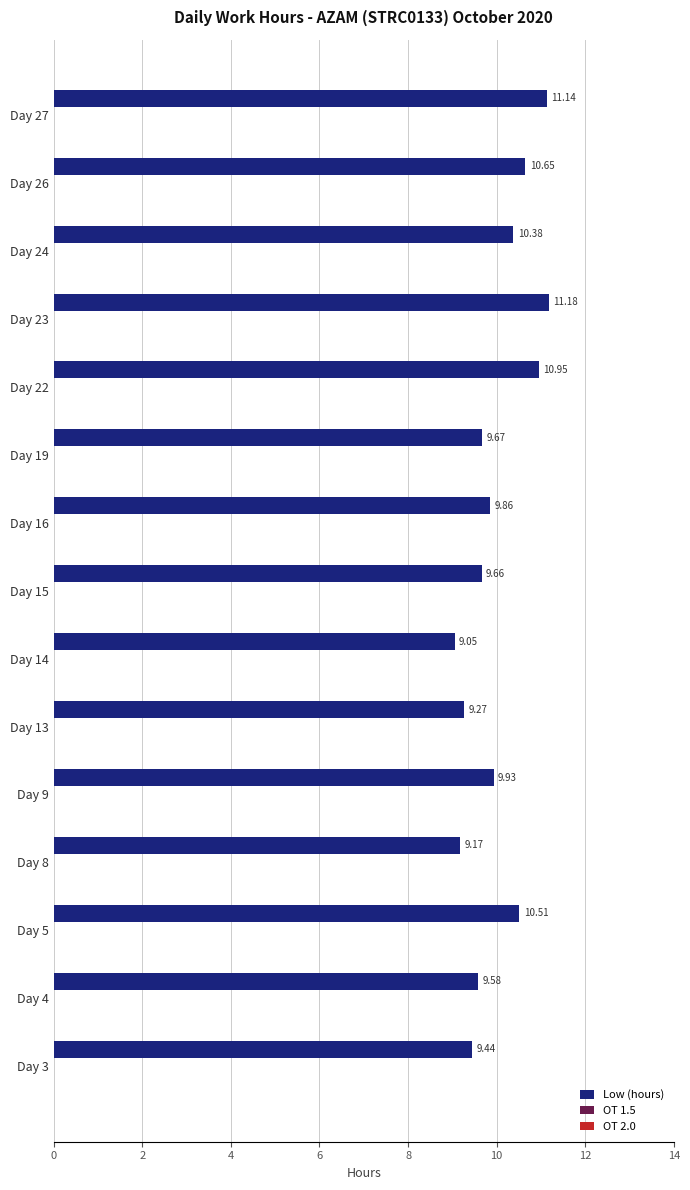

How many bars are there in total?

15